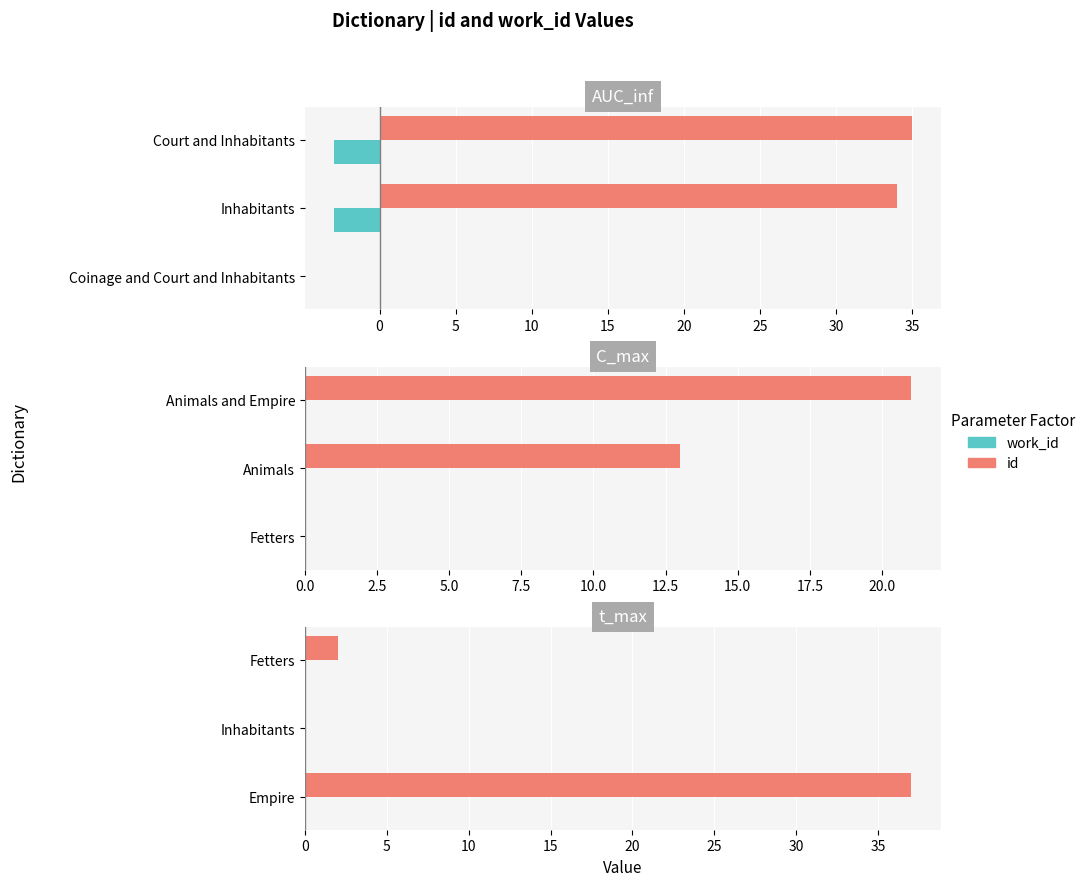

At −5, list the series in order from largest to smallest.

id, work_id